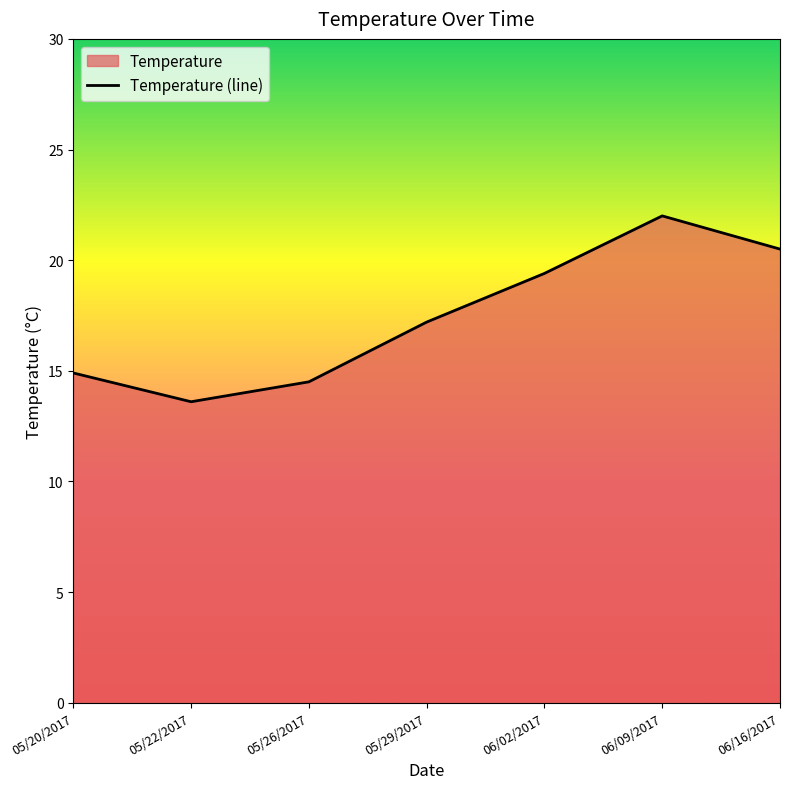

Rank the categories by value from lowest to highest.

05/22/2017, 05/26/2017, 05/20/2017, 05/29/2017, 06/02/2017, 06/16/2017, 06/09/2017